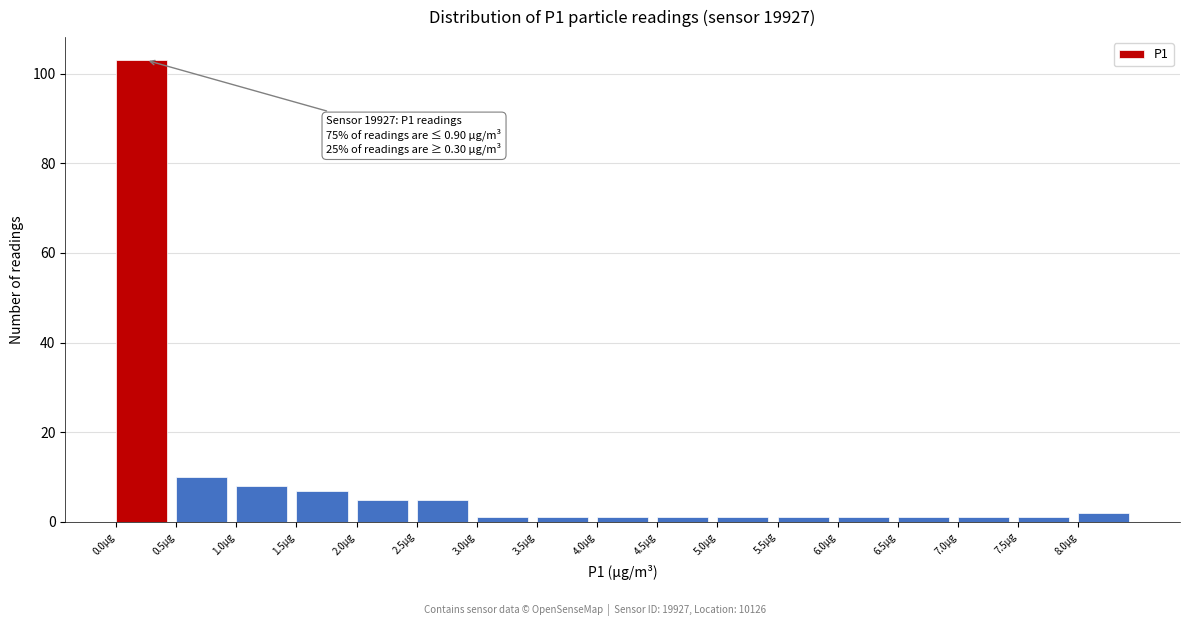

Over which range of the x-axis is the bar tallest?

0.0 to 0.5